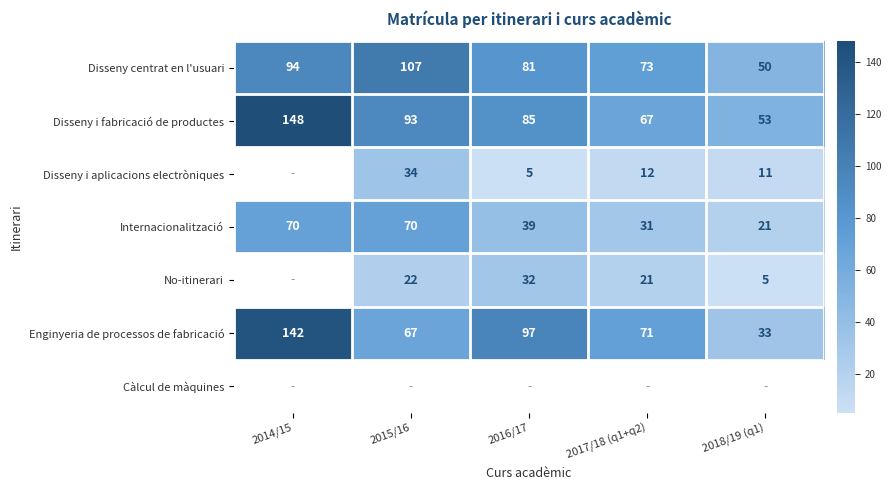

What is the highest value of the Disseny centrat en l'usuari series?

107